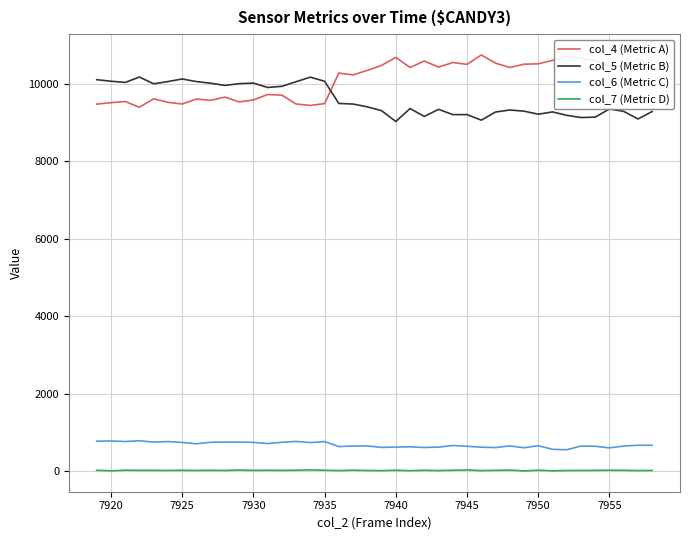

What is the lowest value of the col_6 (Metric C) series?

554